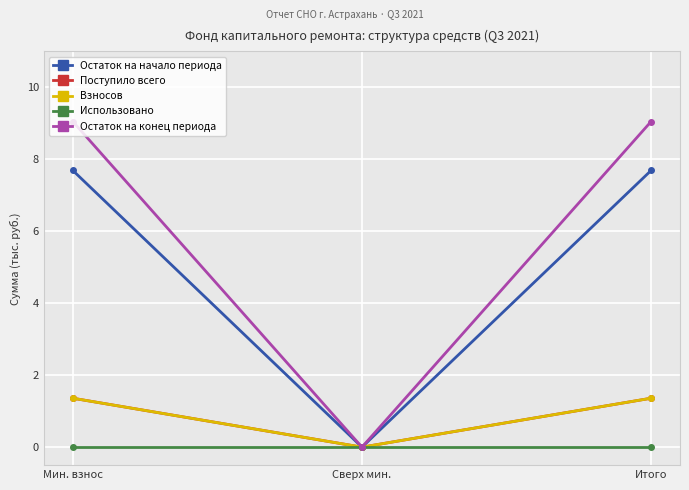

Is this an area chart (filled region under the line)?

No